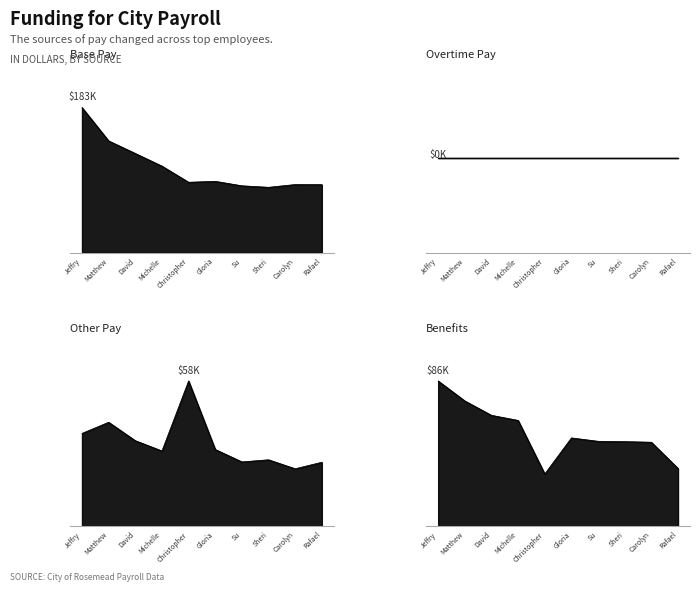

At which category does Other Pay reach its first local peak?

Matthew